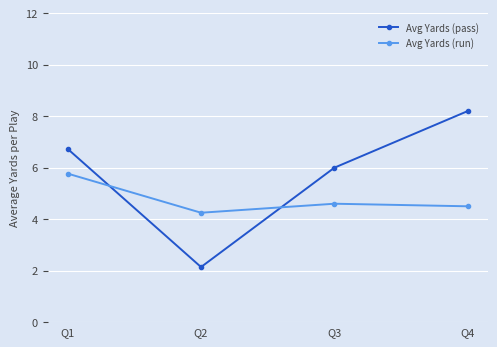

List the labels in order of Avg Yards (run) value, largest first.

Q1, Q3, Q4, Q2